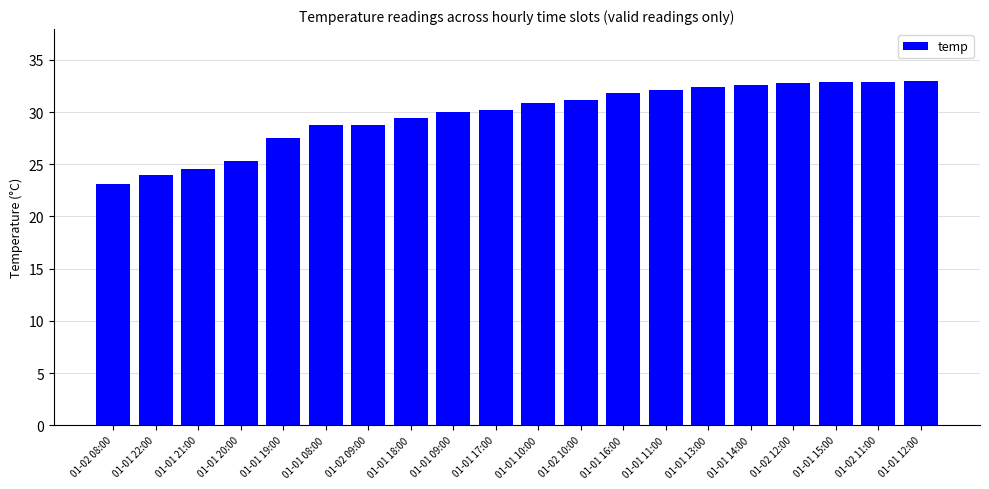

What is the label of the 15th bar from the left?

01-01 13:00